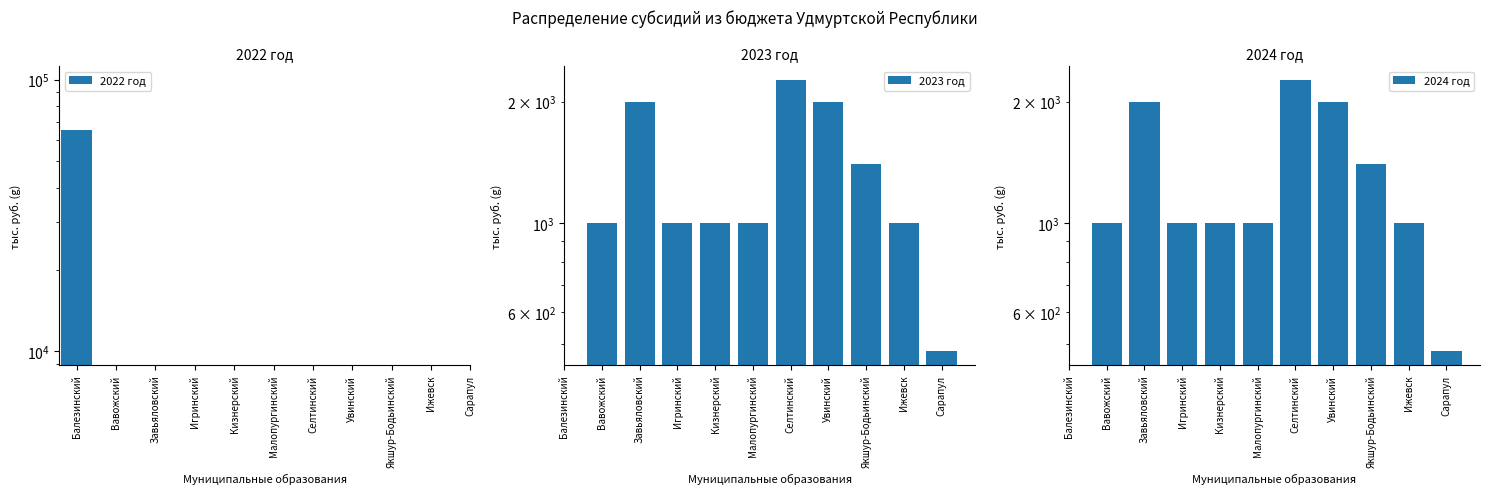

What are all the series names shown in the legend?

2022 год, 2023 год, 2024 год